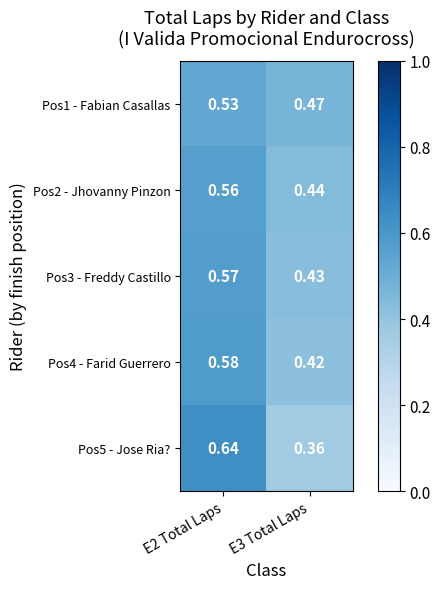

Count the number of data series in this chart.

5